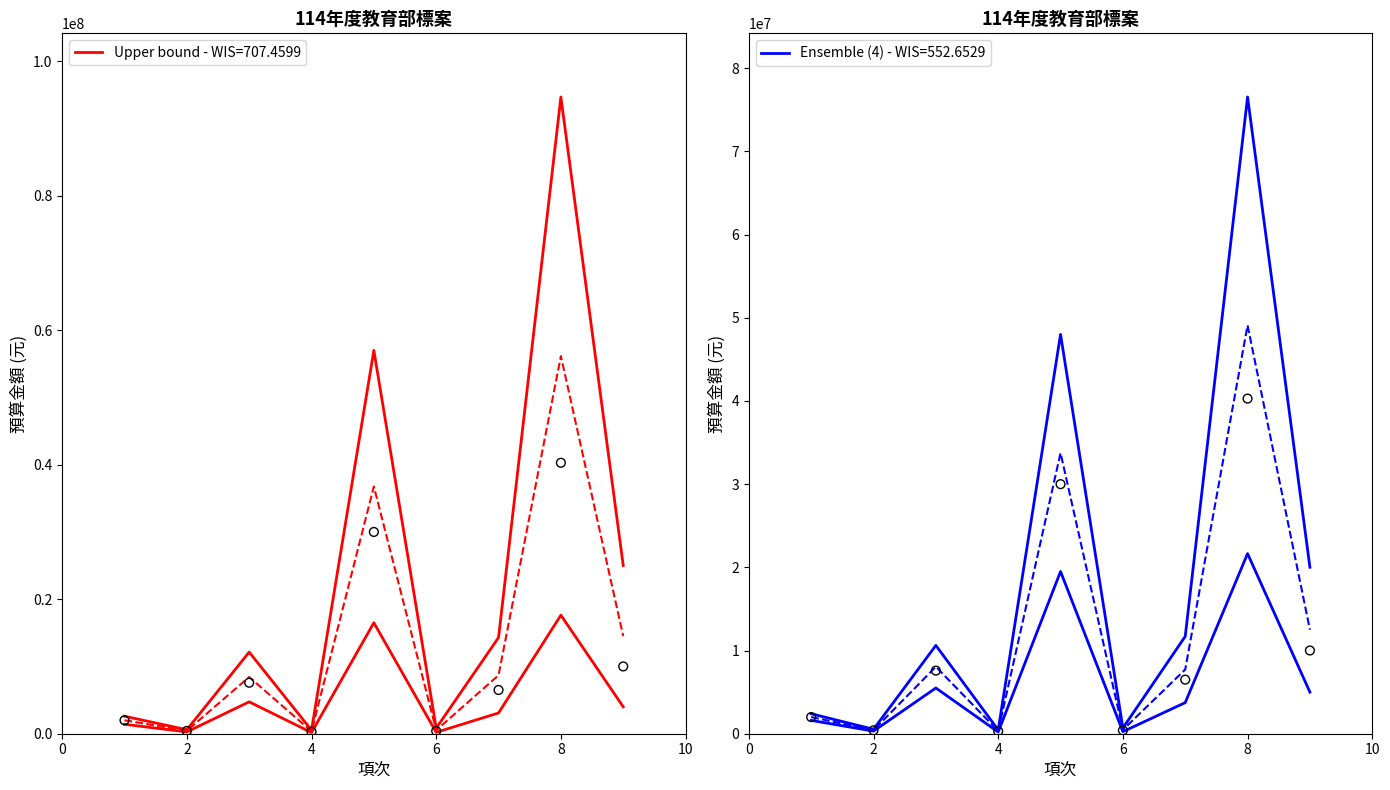

What is the change in value from 4 to 6?

+100000